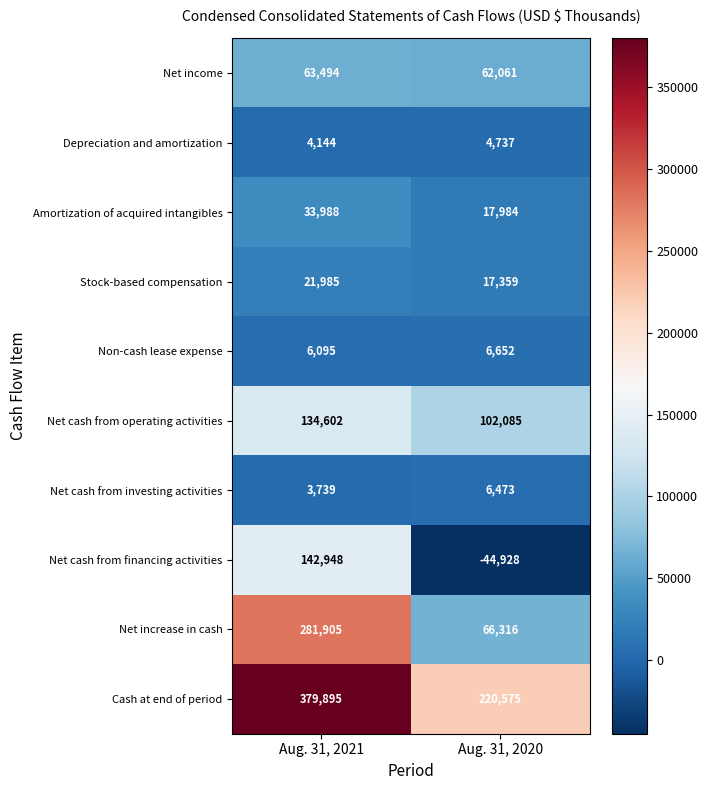

What is the difference between the highest and lowest values at Aug. 31, 2021?

376156